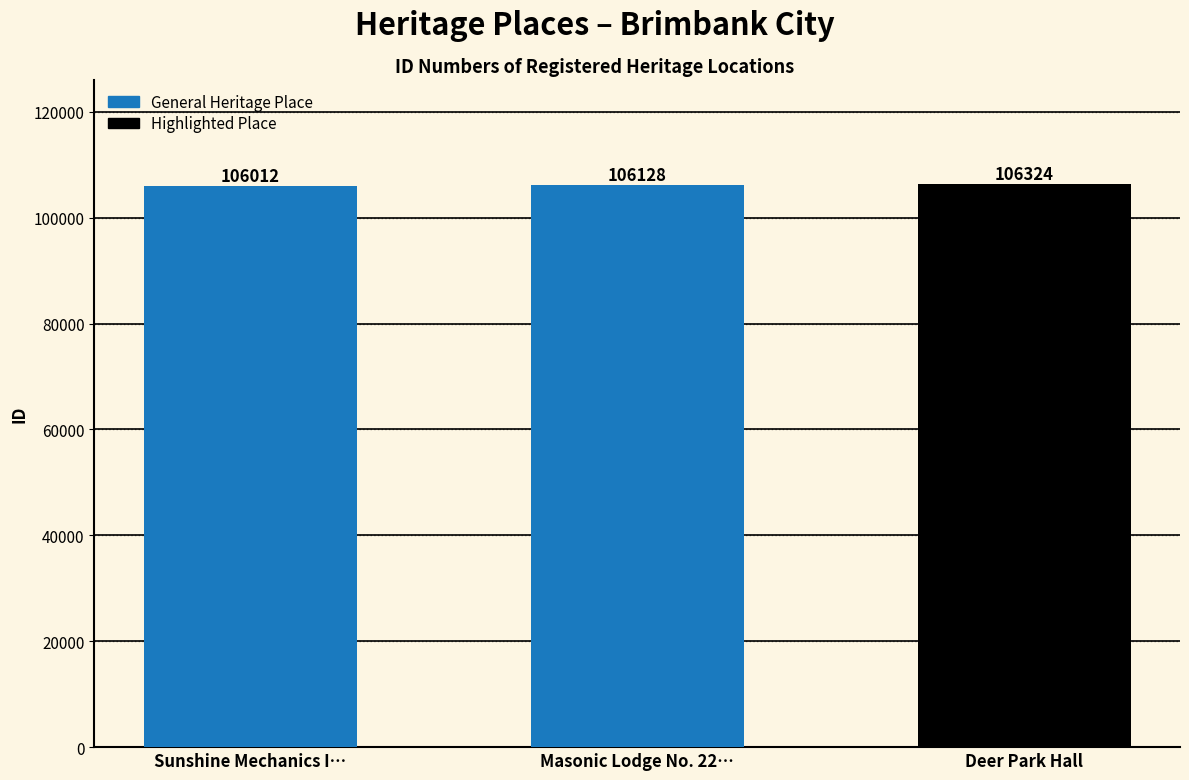

What is the greatest value displayed?

106324